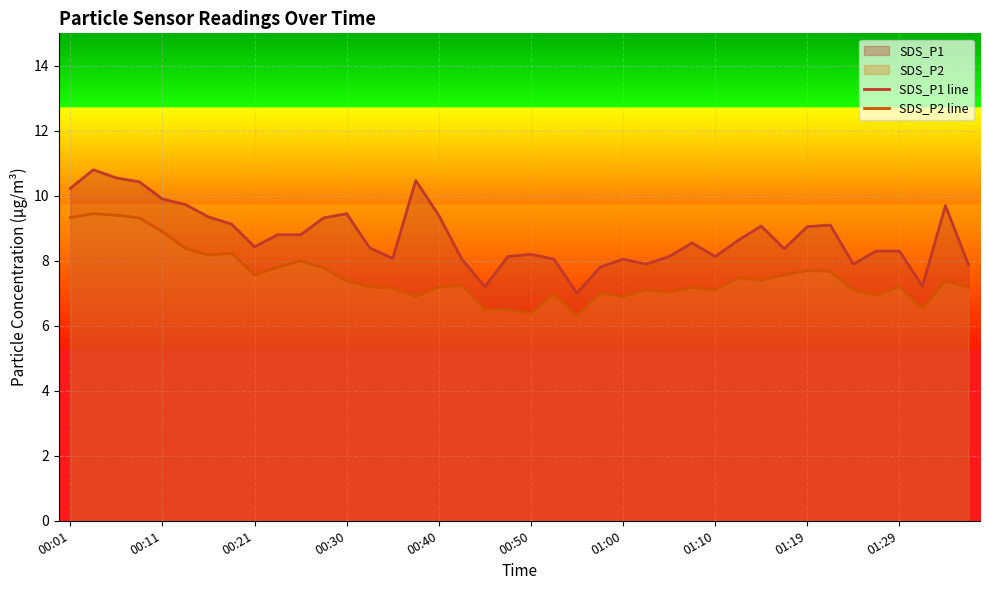

In SDS_P1 line, how many points are higher than both neighbors (excluding endpoints)?

9